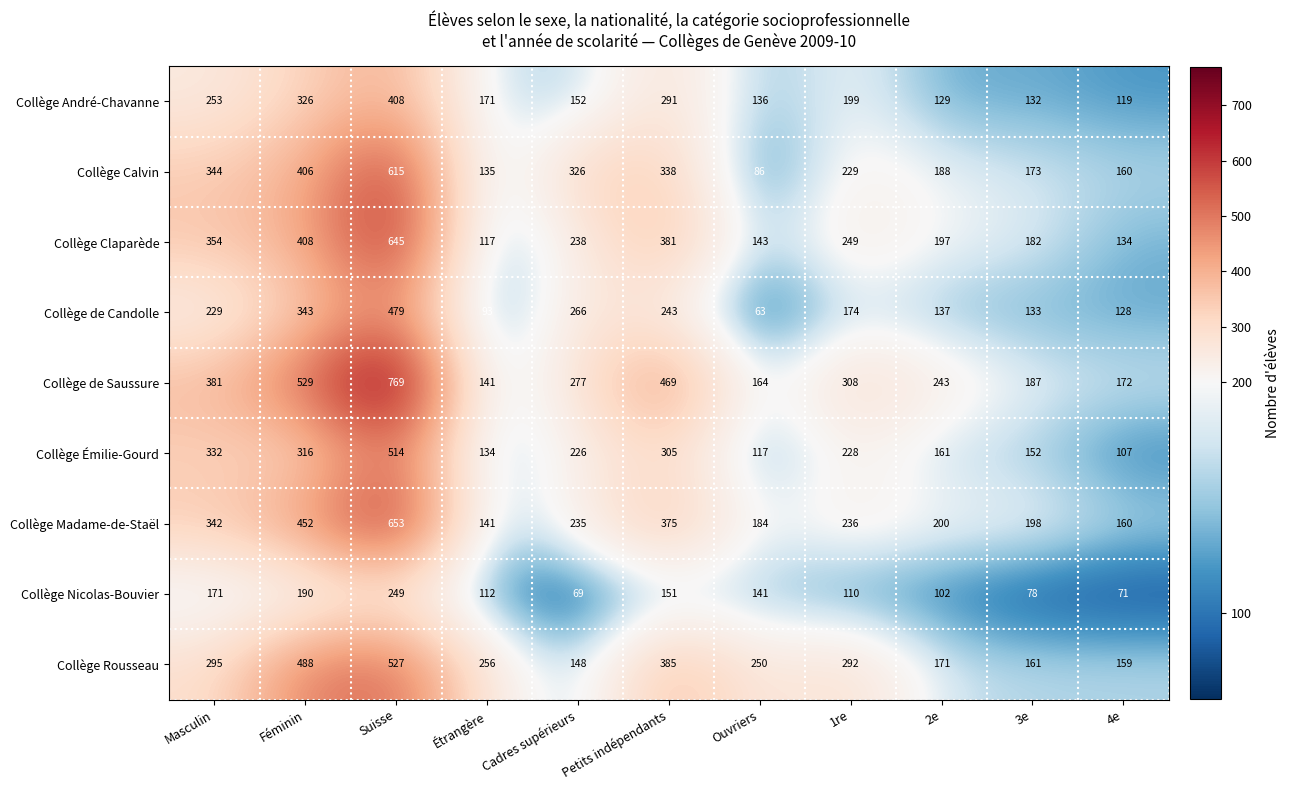

What is the sum of the Collège Nicolas-Bouvier values at Masculin and 3e?

249